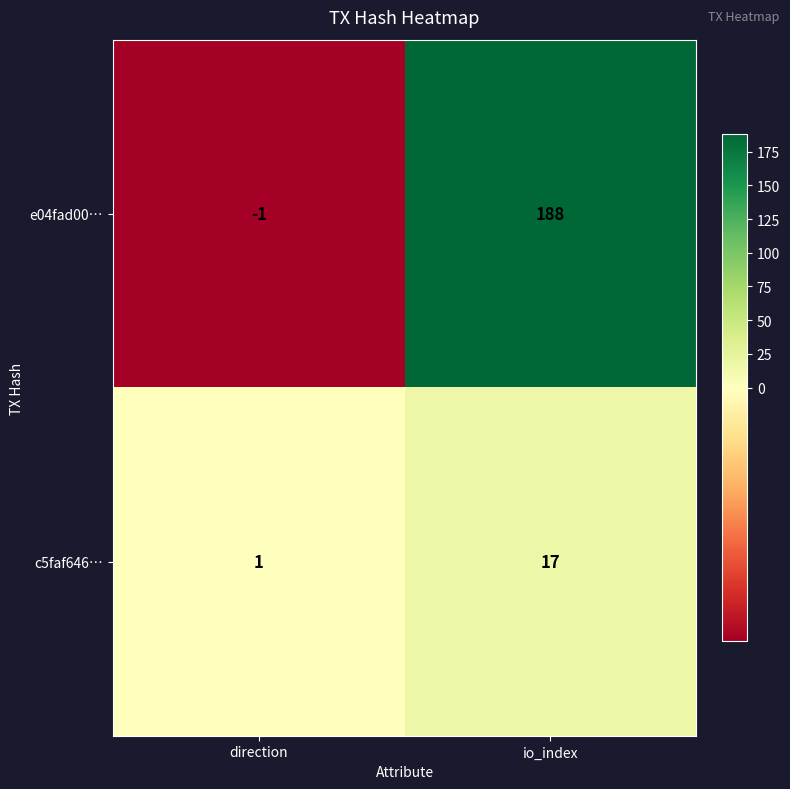

Which series has the largest total across all categories?

e04fad00…